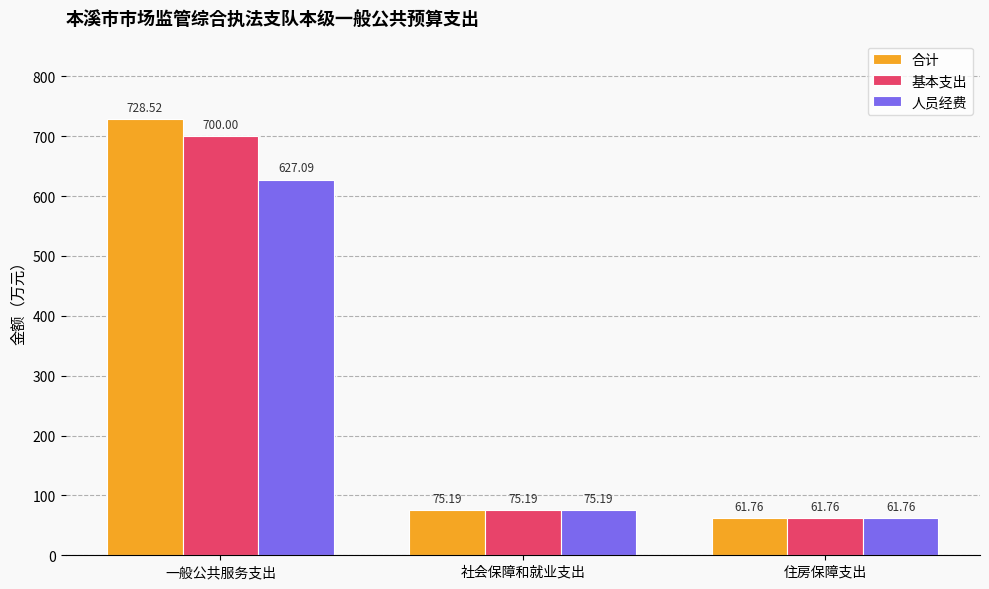

What is the maximum value shown in the chart?

728.5